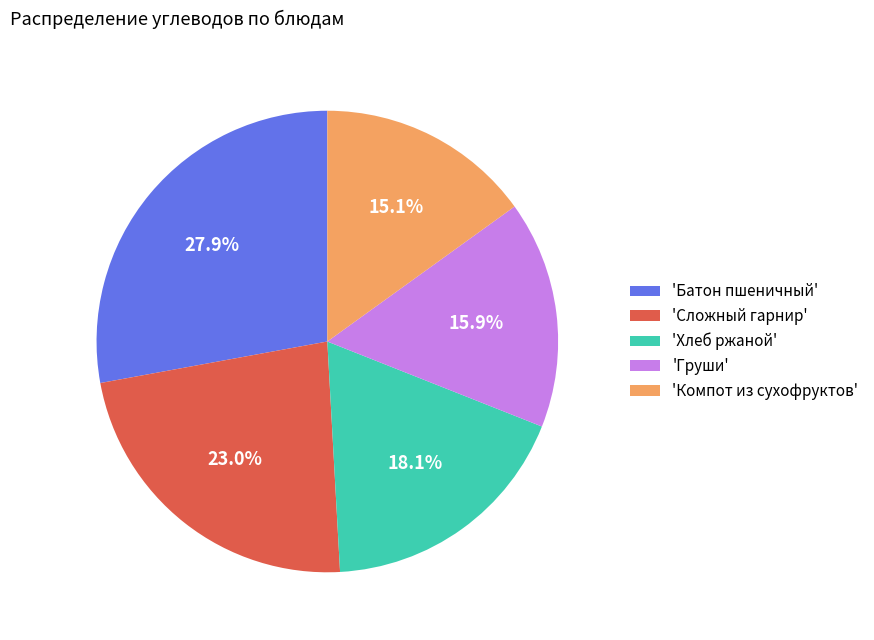

Combined, what portion of the pie is 'Хлеб ржаной' and 'Батон пшеничный'?

46.0%